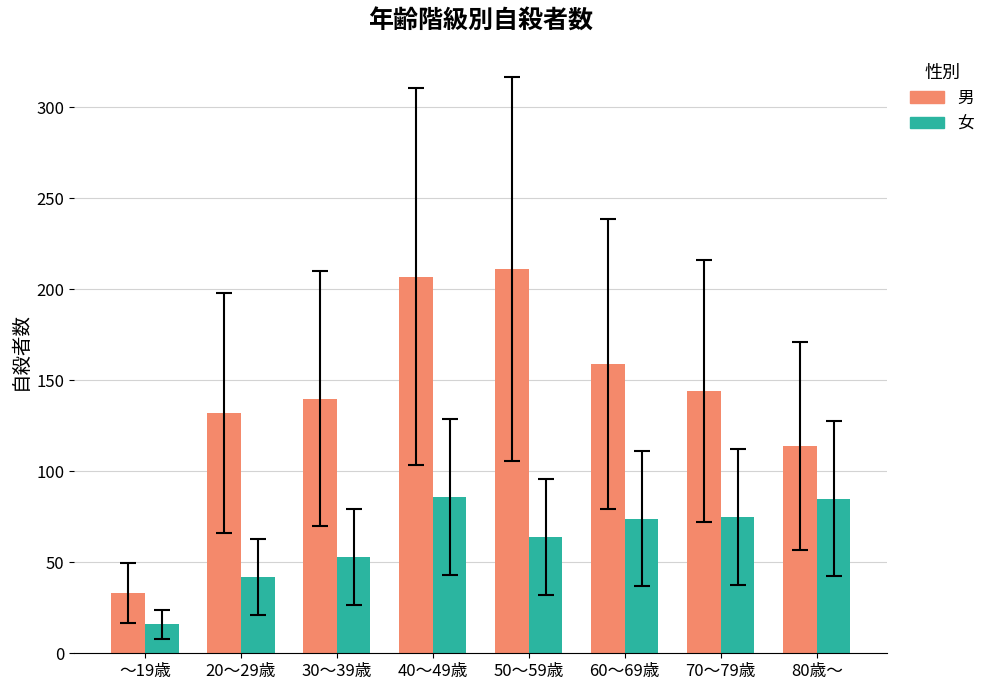

The value of 女 at ～19歳 is 16. True or false?

True